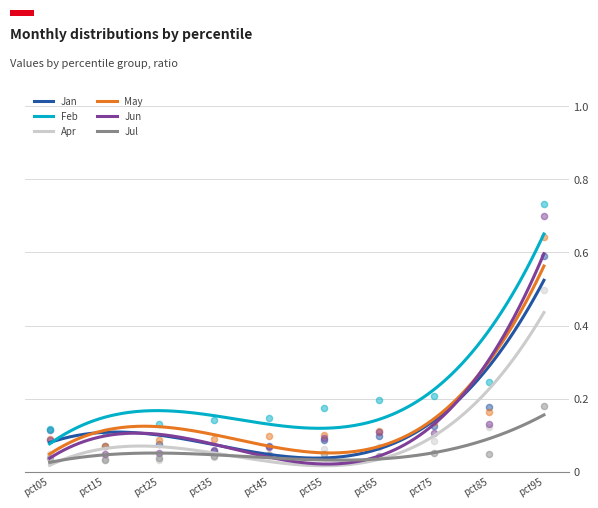

Which series has the largest total across all categories?

Feb